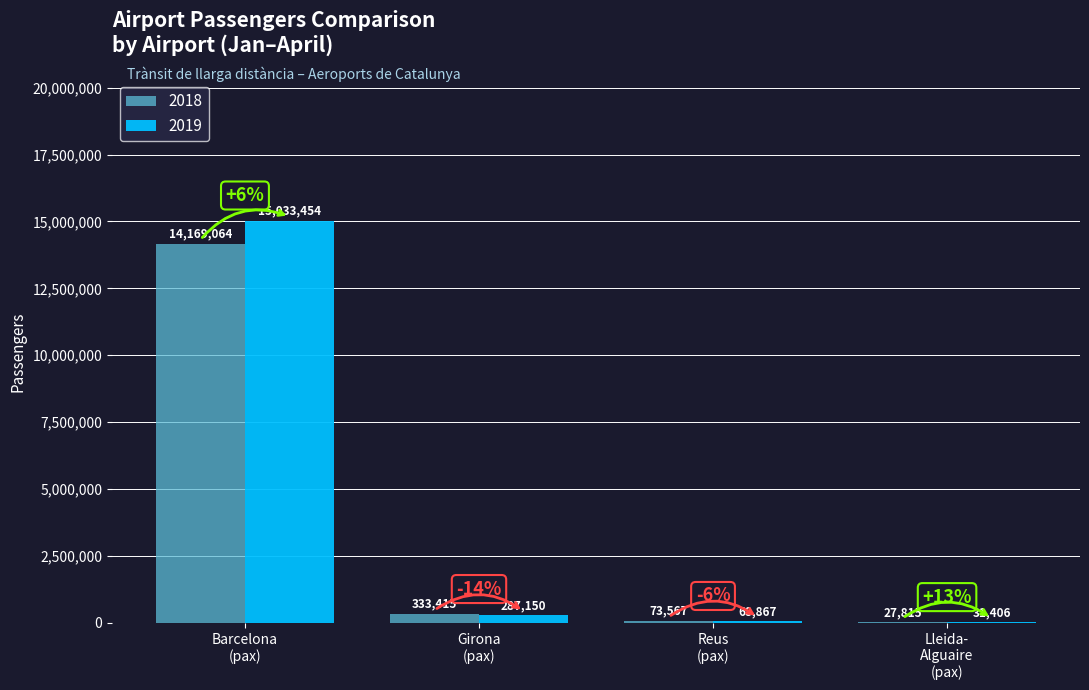

What is the total value across all series at Reus
(pax)?

142434